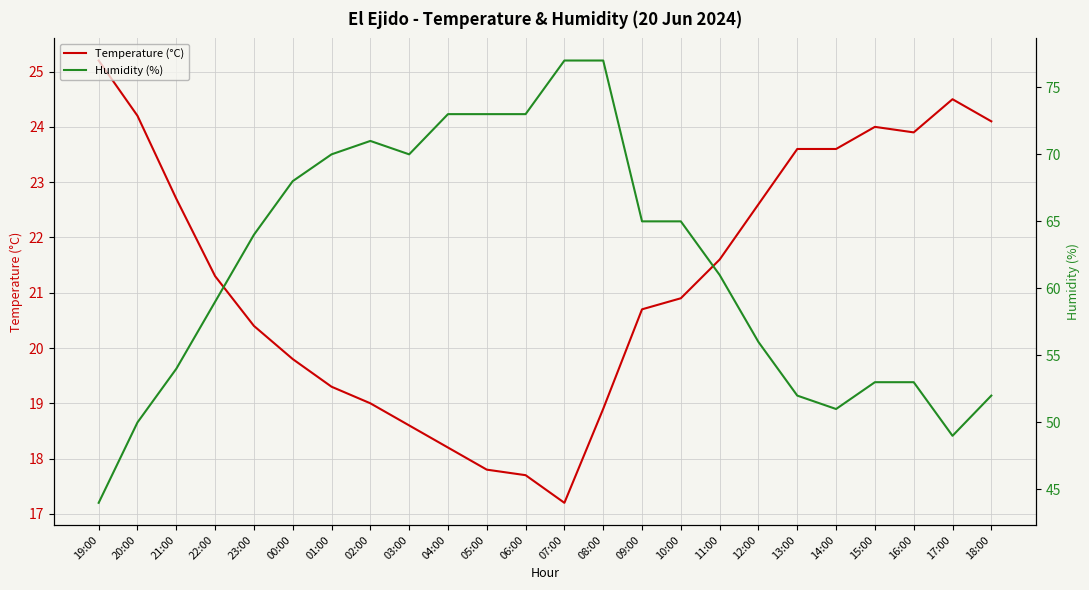

Is the value of Humidity (%) at 01:00 greater than the value of Temperature (°C) at 00:00?

Yes